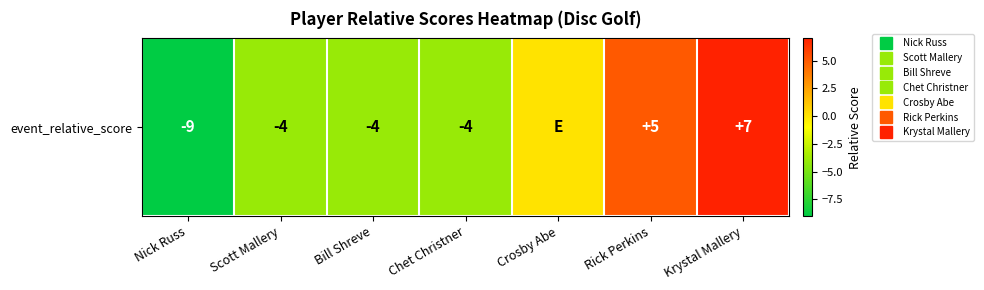

Reading right to left, list all the values displayed in this chart.

7	5	0	-4	-4	-4	-9